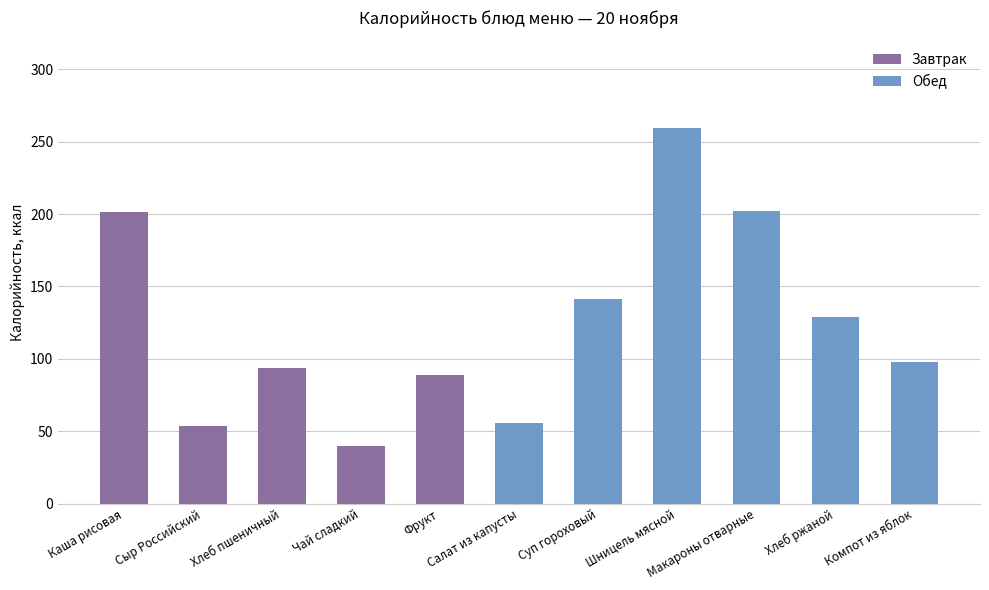

What is the difference between the second highest and second lowest values?

148.2